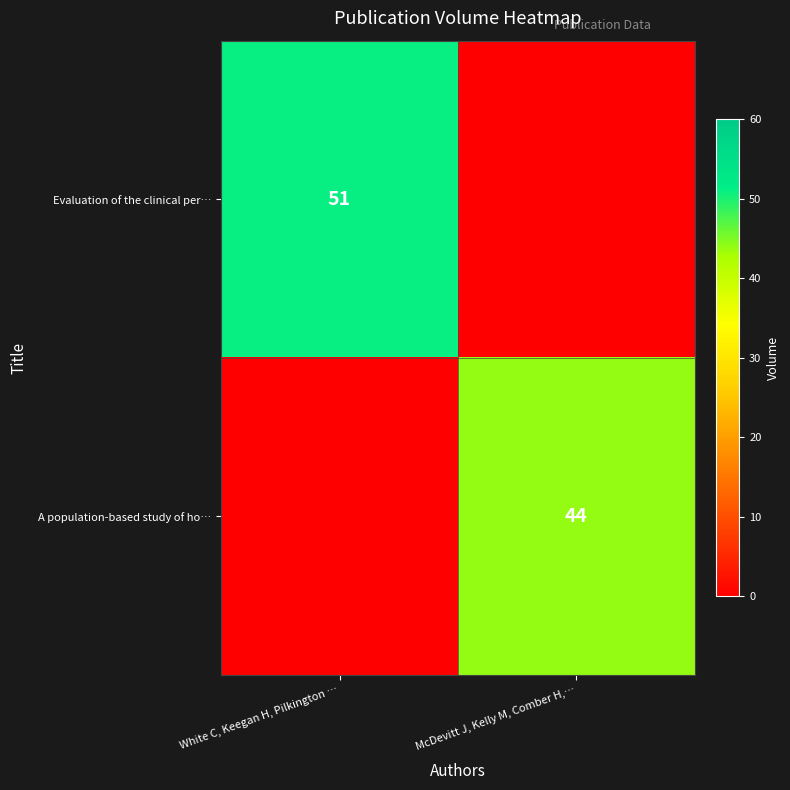

Is the value of Evaluation of the clinical per… at White C, Keegan H, Pilkington … greater than the value of A population-based study of ho… at McDevitt J, Kelly M, Comber H,…?

Yes